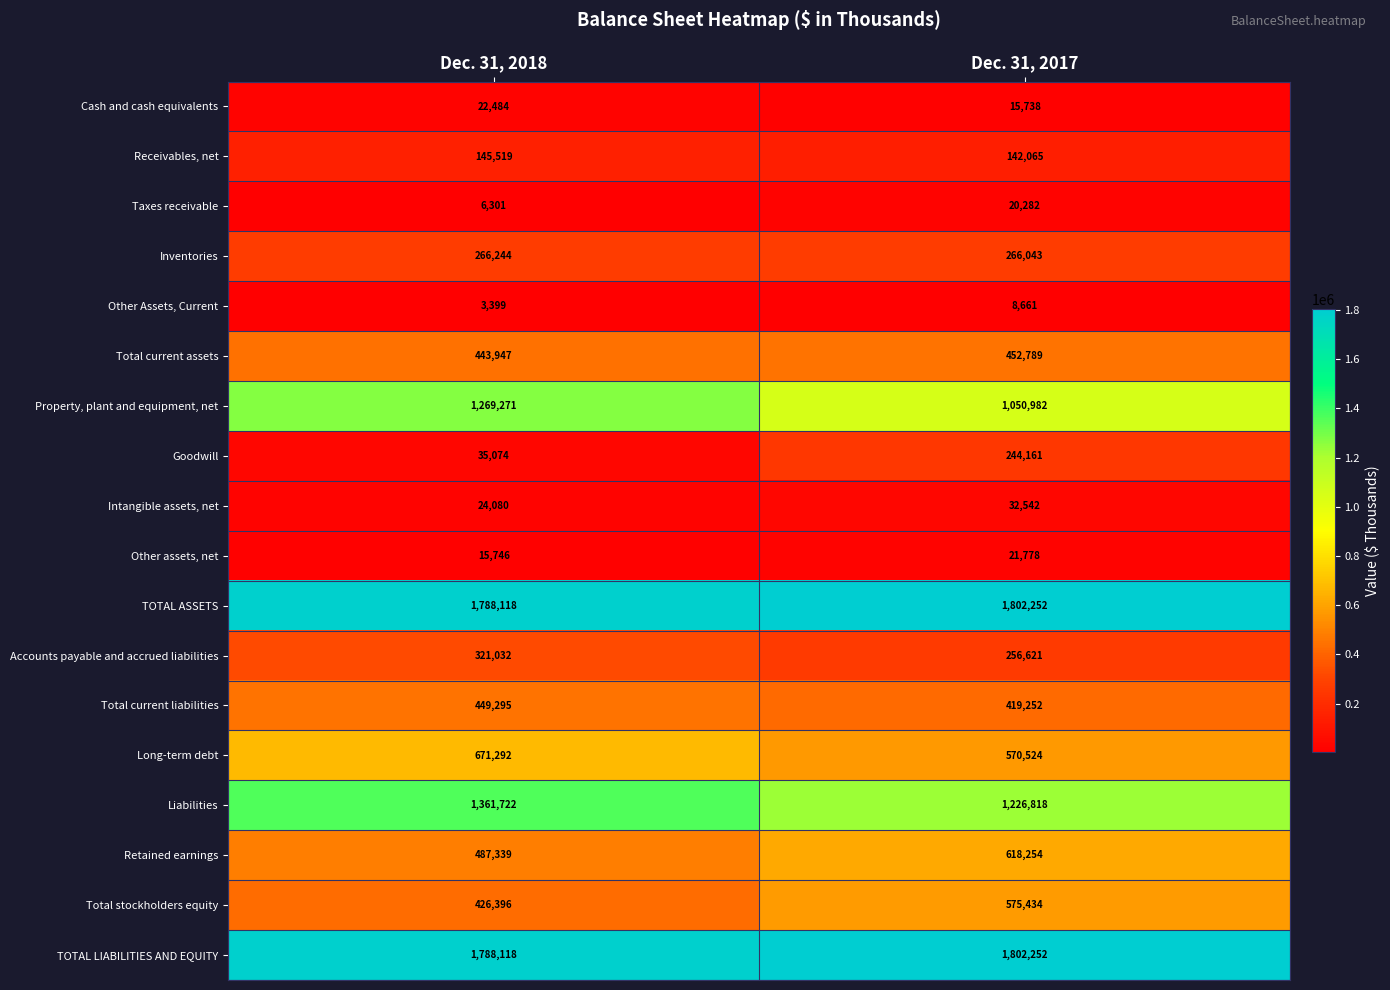

True or false: Goodwill has a value of 16295 at Dec. 31, 2018.

False